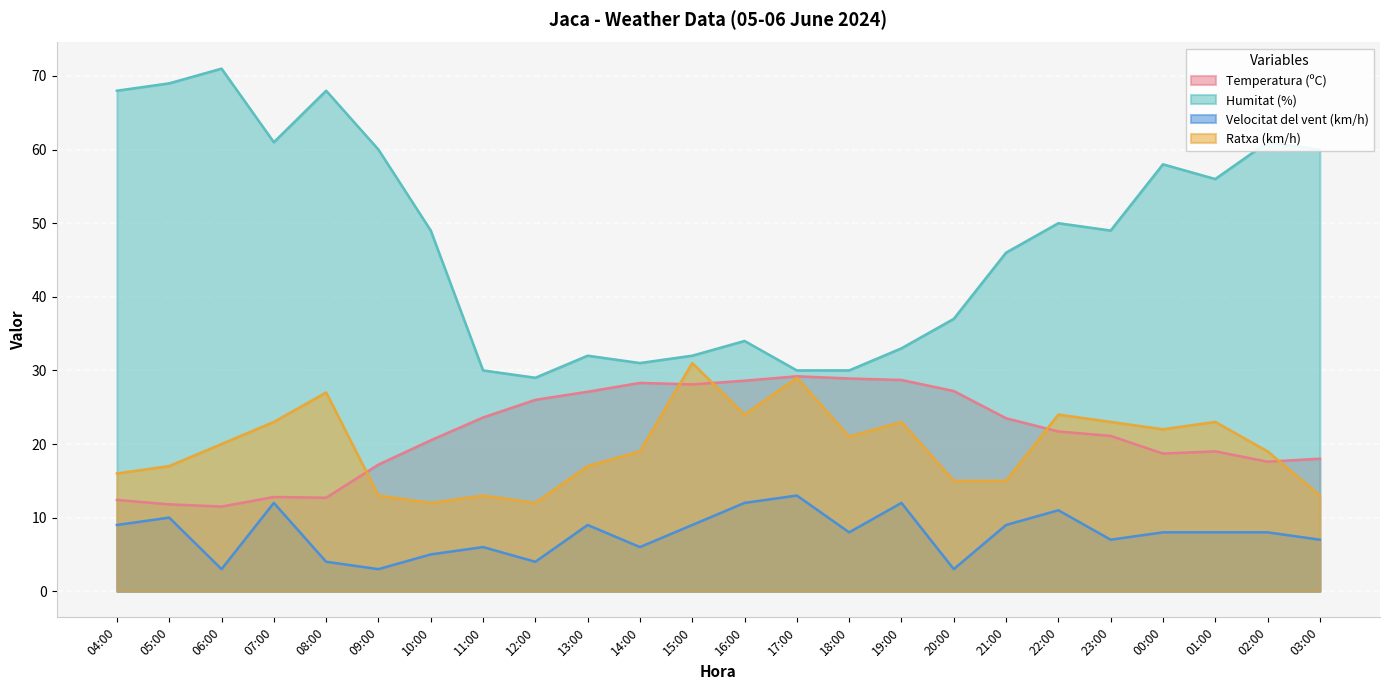

Read the Ratxa (km/h) value at 22:00.

24.0